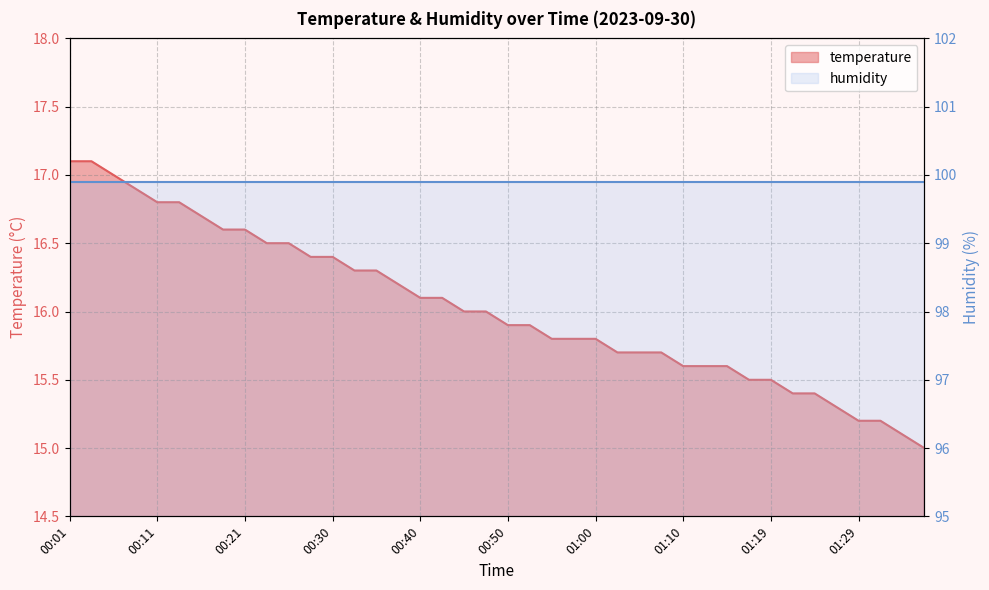

What is the difference between the maximum and minimum values?

2.1